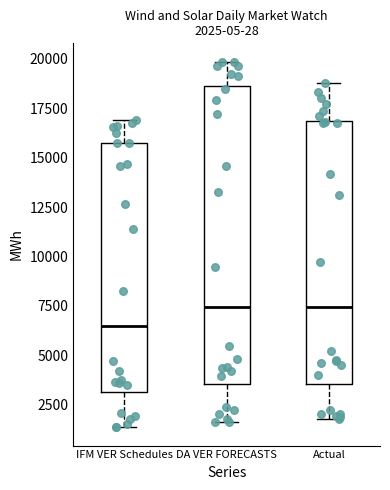

Which box is the tallest, from its lower edge to its upper edge?

DA VER FORECASTS